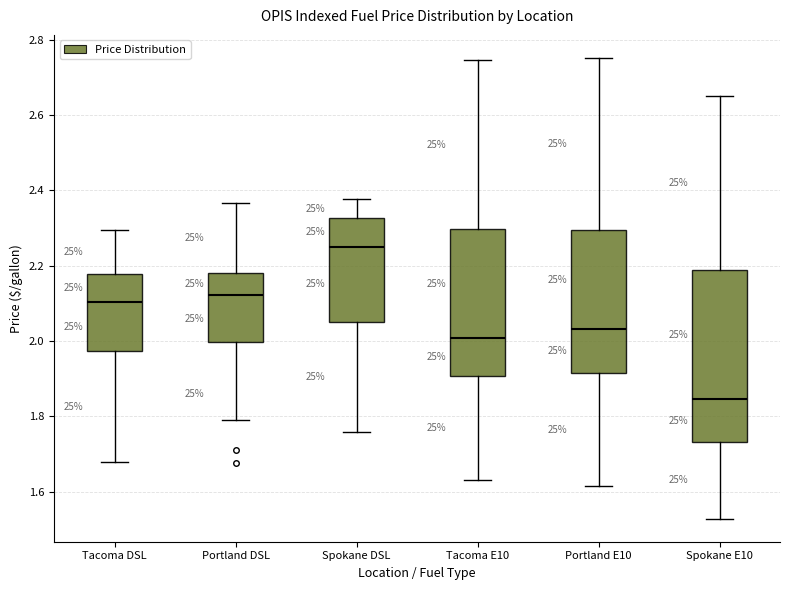

Which box is the tallest, from its lower edge to its upper edge?

Spokane E10